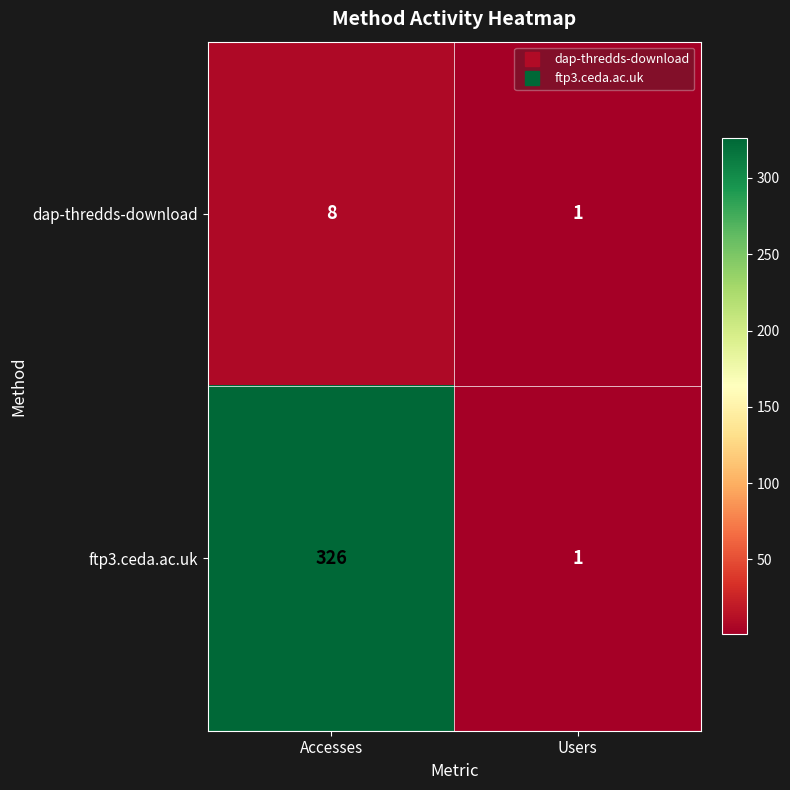

What is the sum of the ftp3.ceda.ac.uk values at Accesses and Users?

327